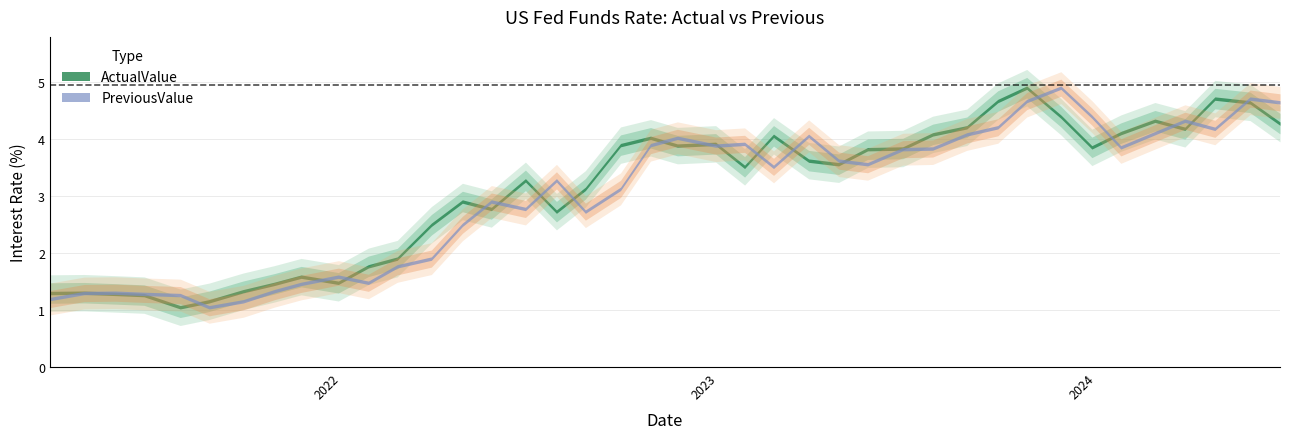

At 2024.05.29, list the series in order from largest to smallest.

PreviousValue, ActualValue